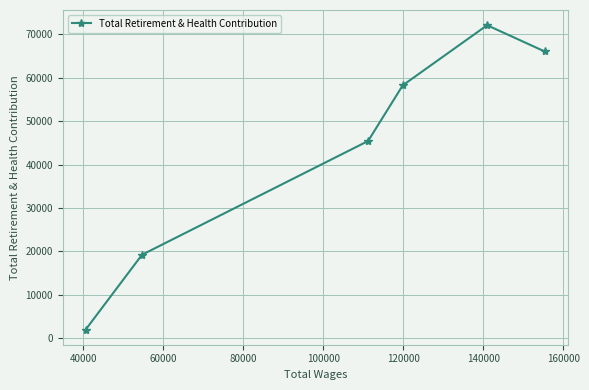

Reading right to left, extract all data points from this chart.

66061	72113	58261	45441	19229	2006